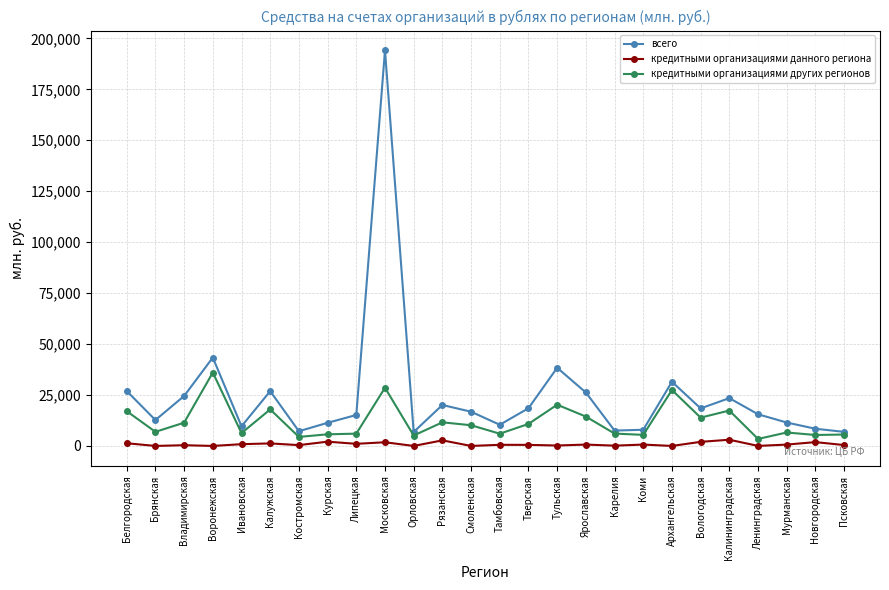

Does the chart have visible grid lines?

Yes